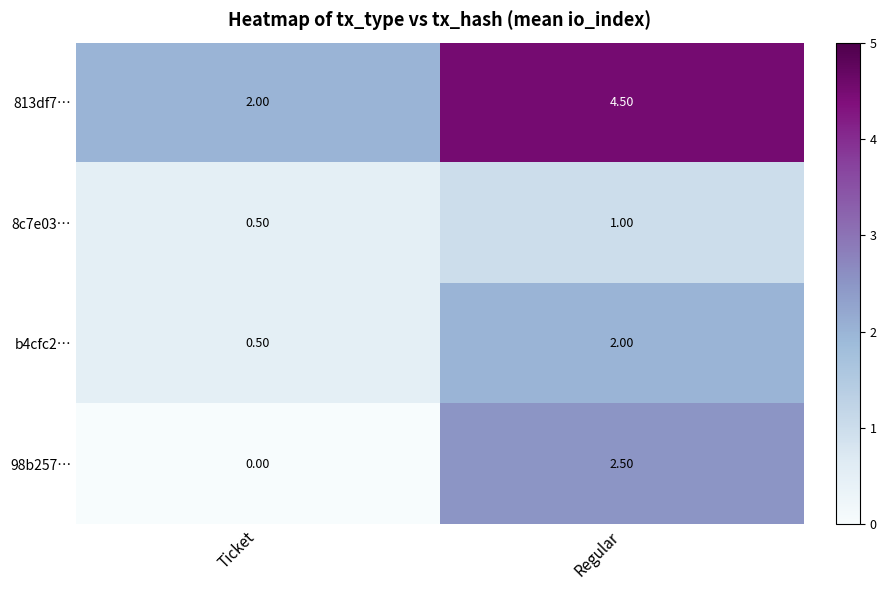

Rank the categories by 813df7… value from highest to lowest.

Regular, Ticket